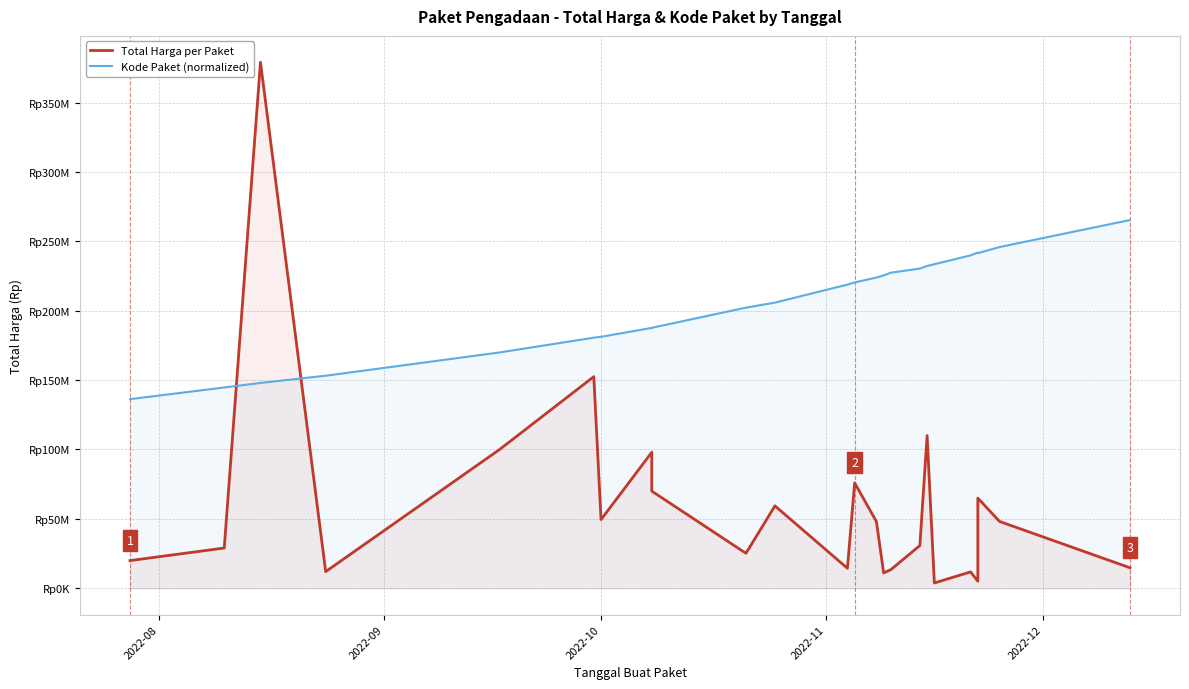

What are all the series names shown in the legend?

Total Harga per Paket, Kode Paket (normalized)